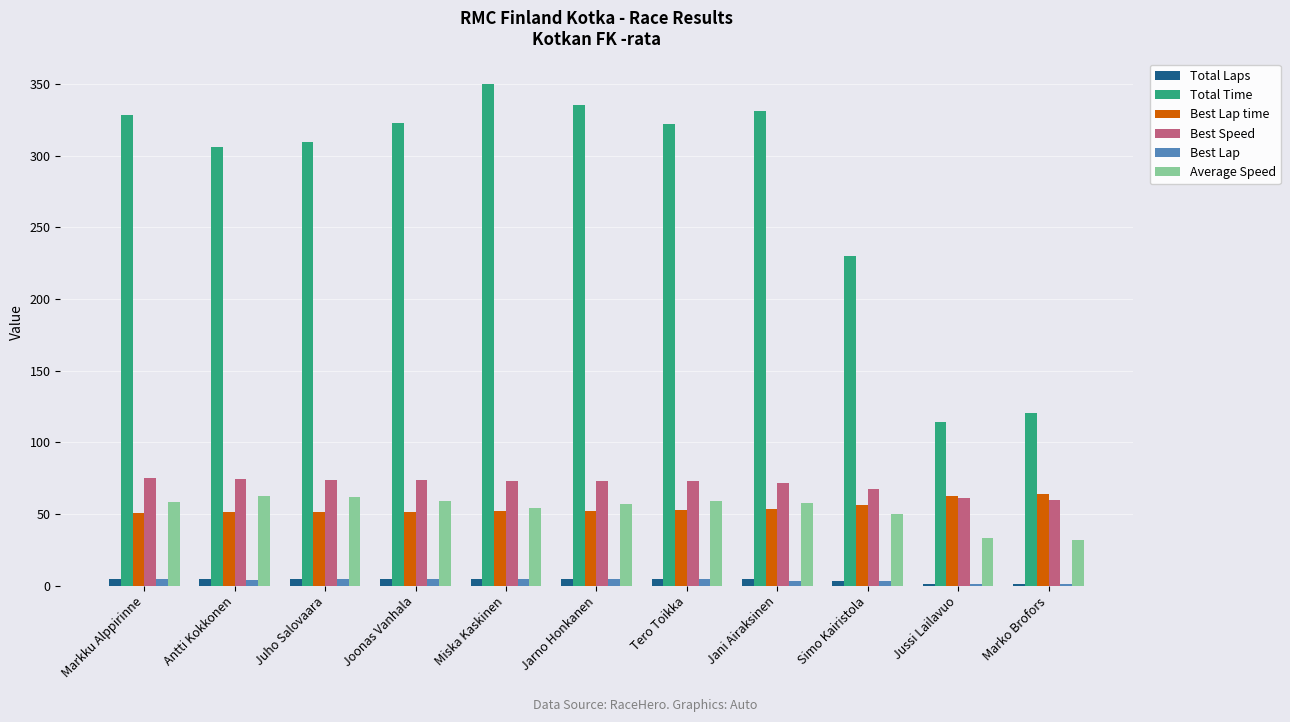

Which series changed the most between Jarno Honkanen and Simo Kairistola?

Total Time